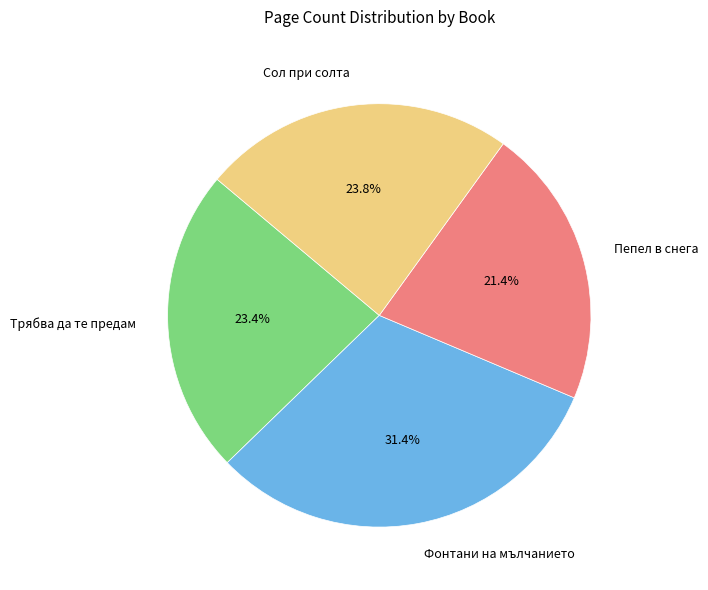

To the nearest percent, what percentage of the pie is Трябва да те предам?

23%